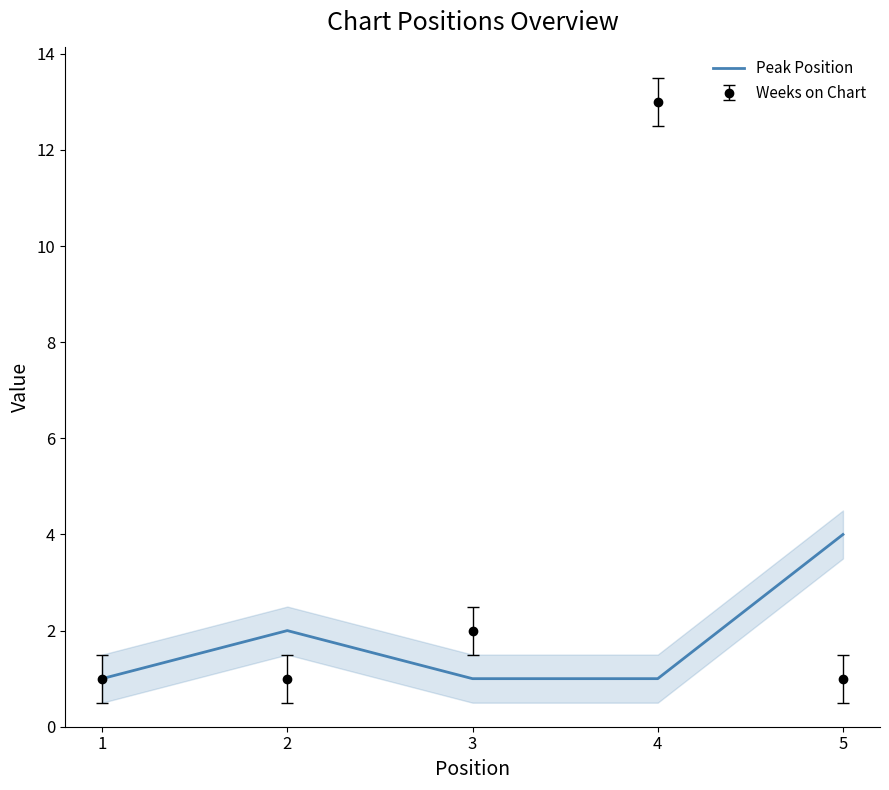

Which category has the highest value across all series?

4